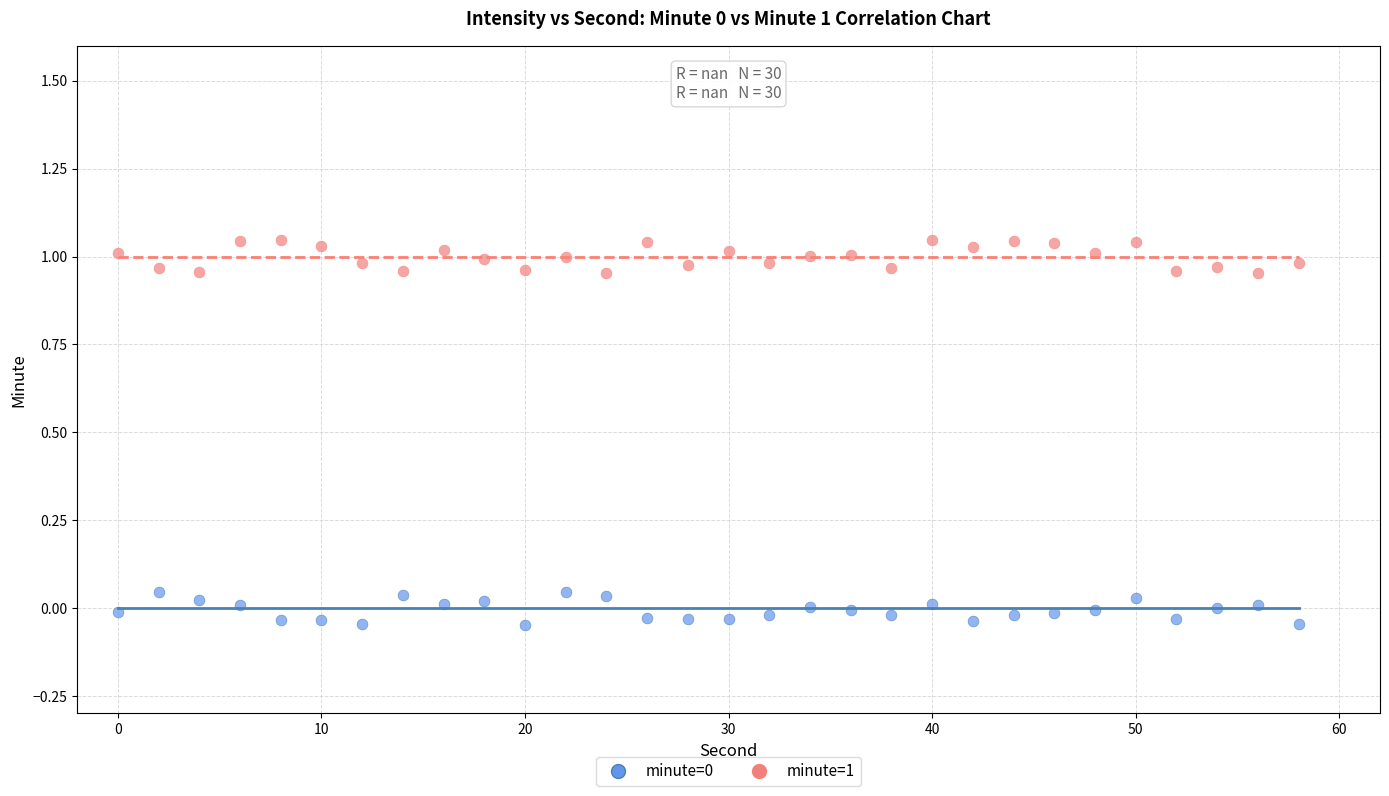

What is the X range (max minus min) for the scatter plot?

58.0